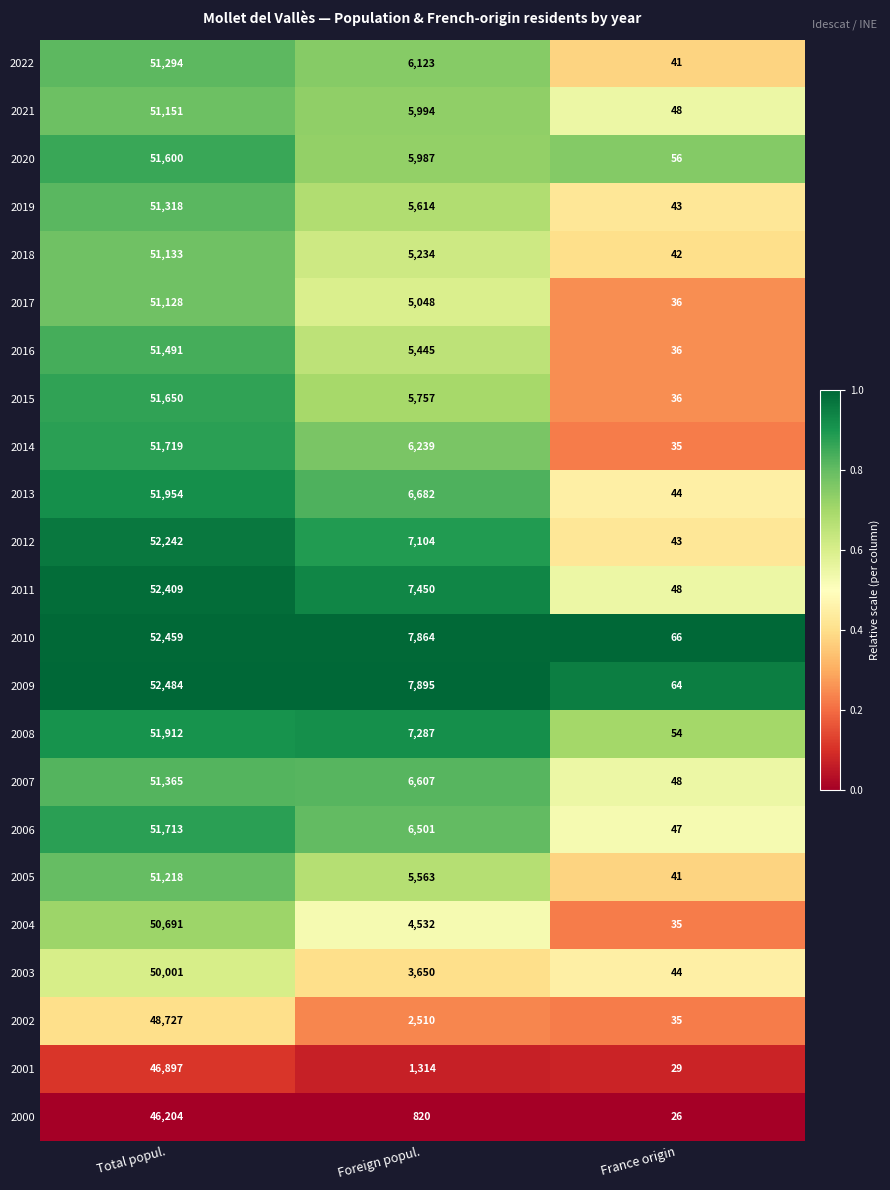

Which series has the largest range (max minus min)?

2009